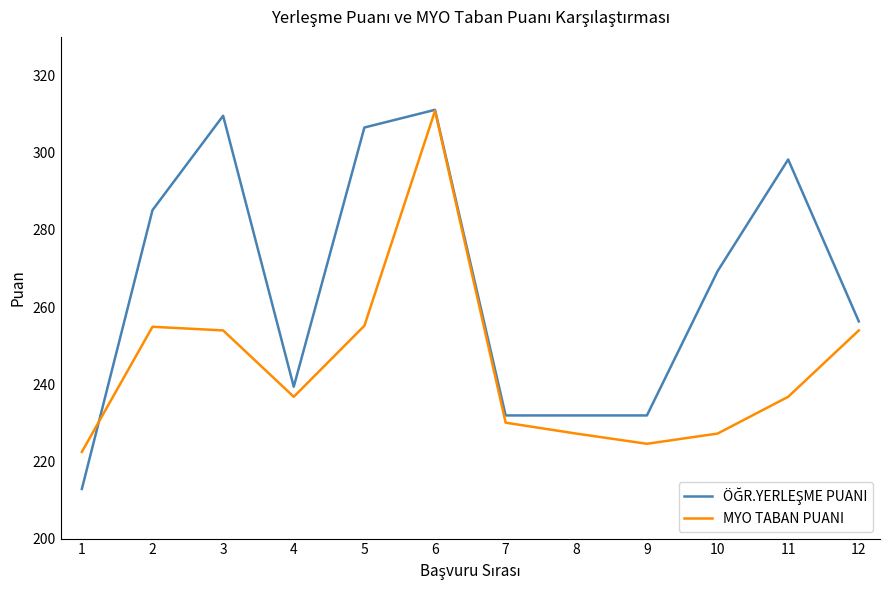

The MYO TABAN PUANI series shows 255.1 at 5. True or false?

True